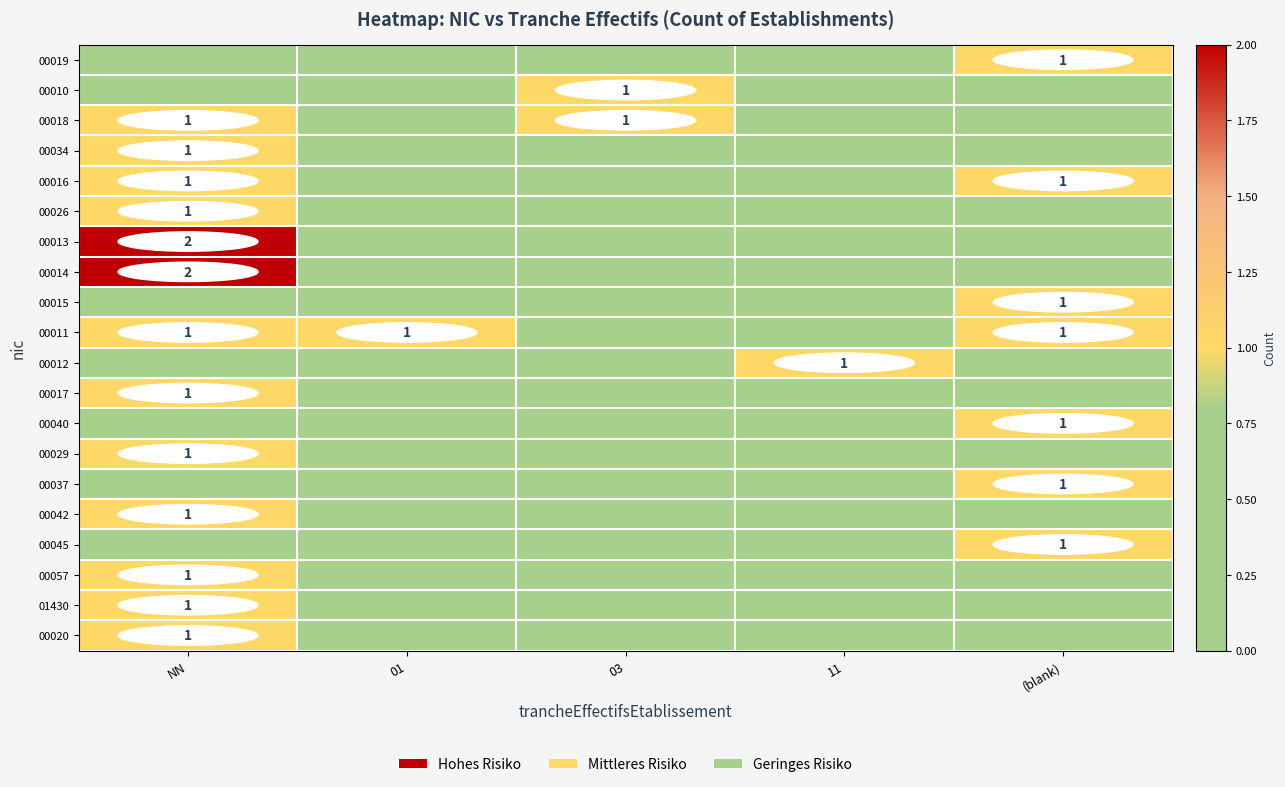

Count the number of categories in the chart.

5